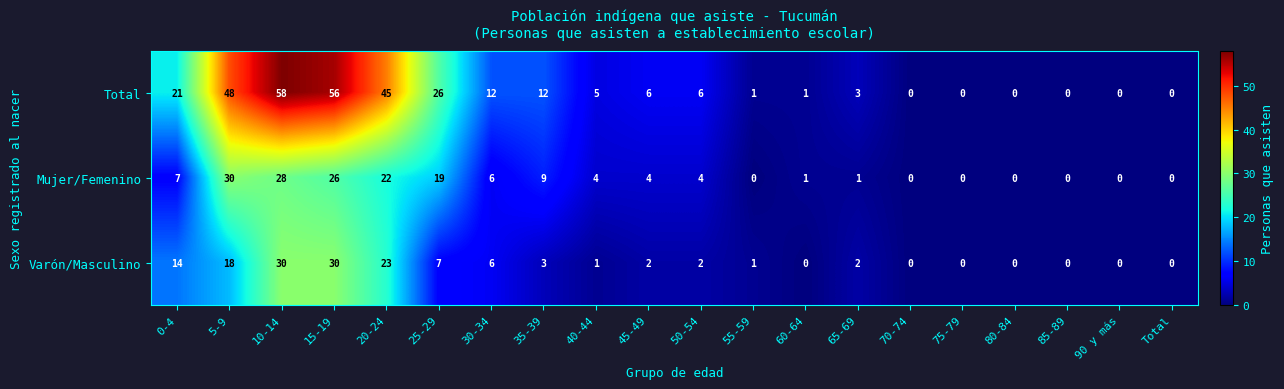

True or false: Mujer/Femenino has a value of 9 at 35-39.

True